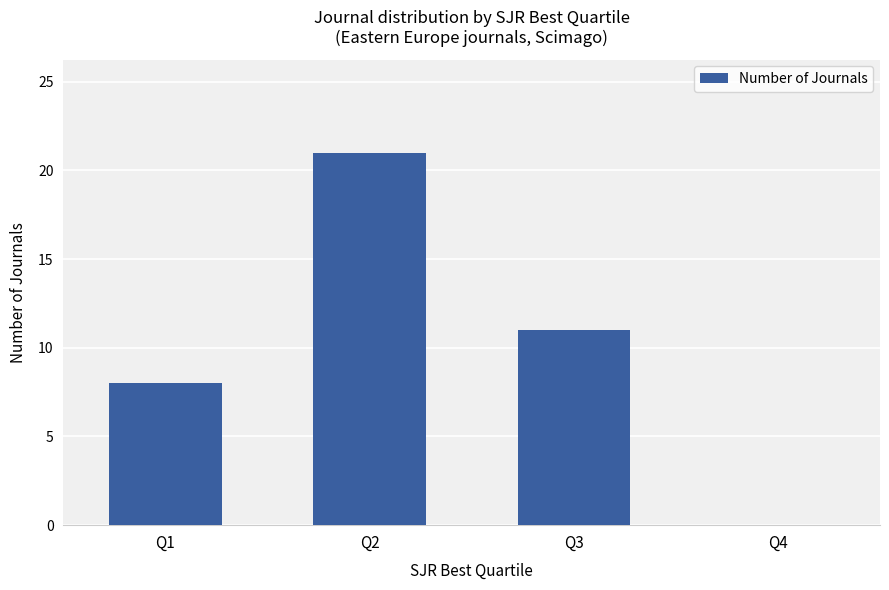

The value at Q3 is 11. True or false?

True